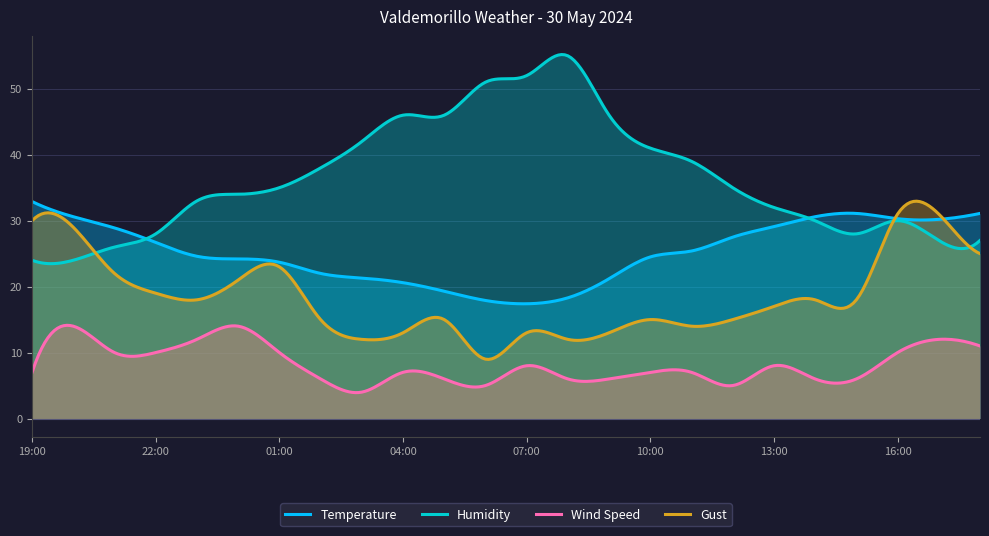

What is the difference between the maximum and minimum values in the Wind Speed series?

10.2